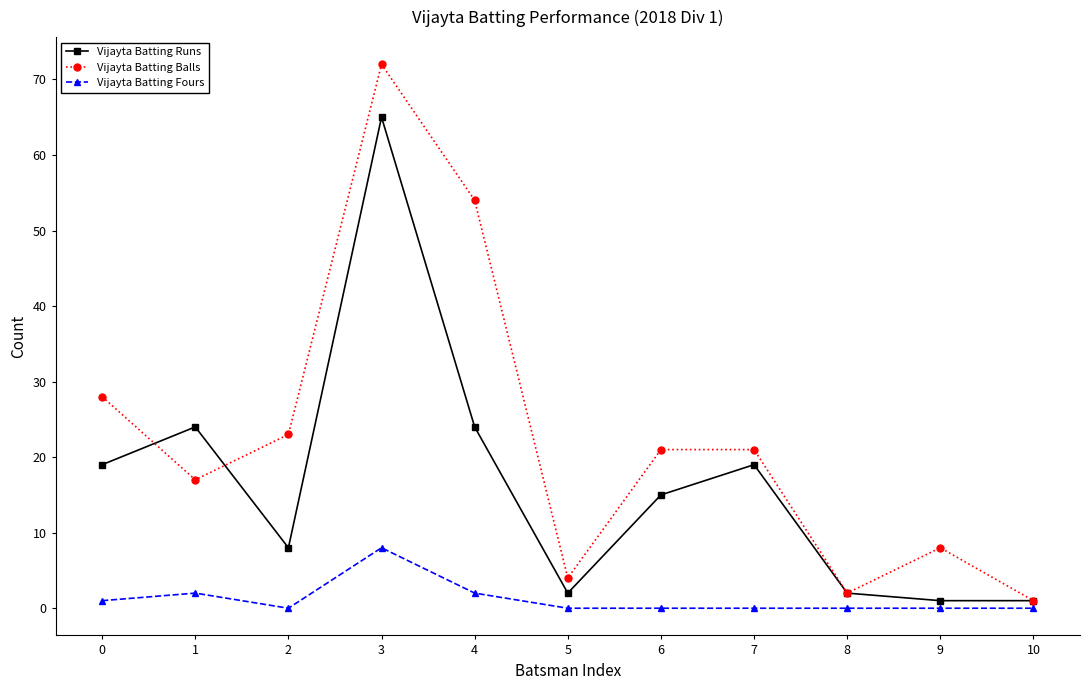

Rank the series at 2 from lowest to highest value.

Vijayta Batting Fours, Vijayta Batting Runs, Vijayta Batting Balls